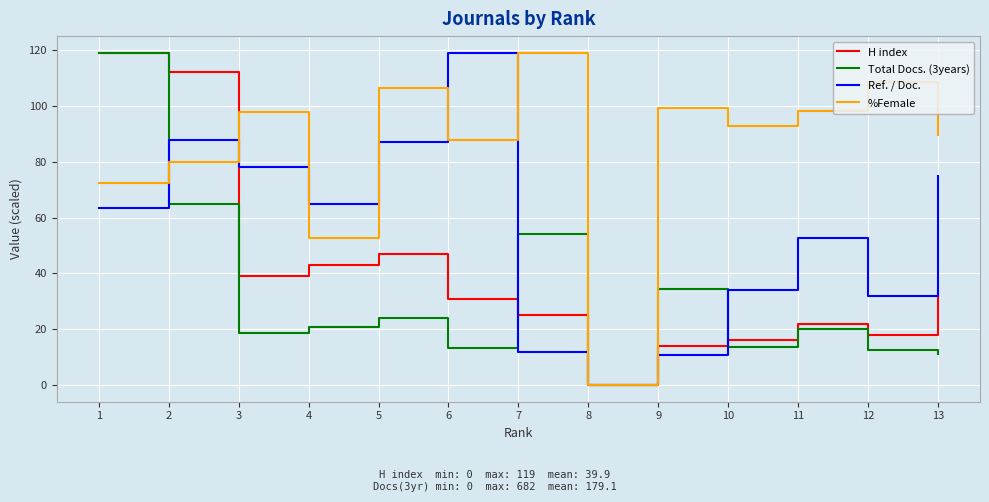

Where do Ref. / Doc. and Total Docs. (3years) first cross each other?

1 and 2